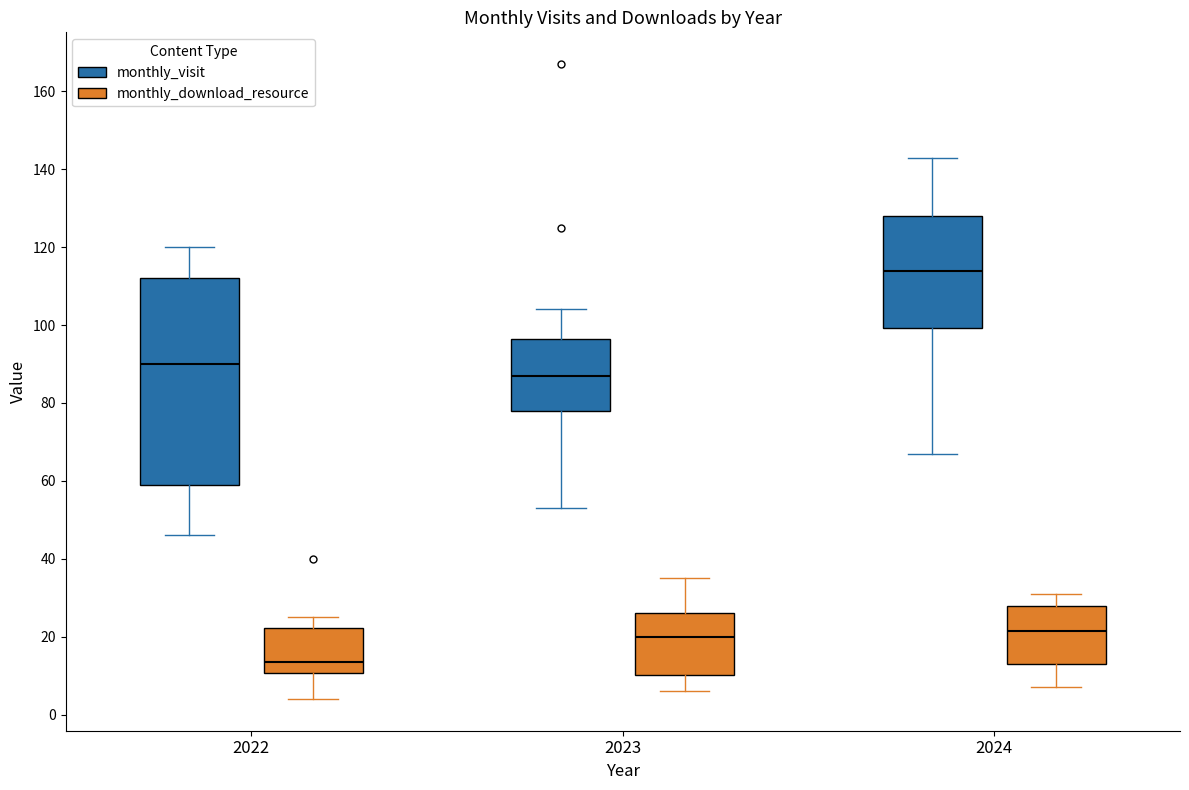

Which box is the tallest, from its lower edge to its upper edge?

2022 (monthly_visit)